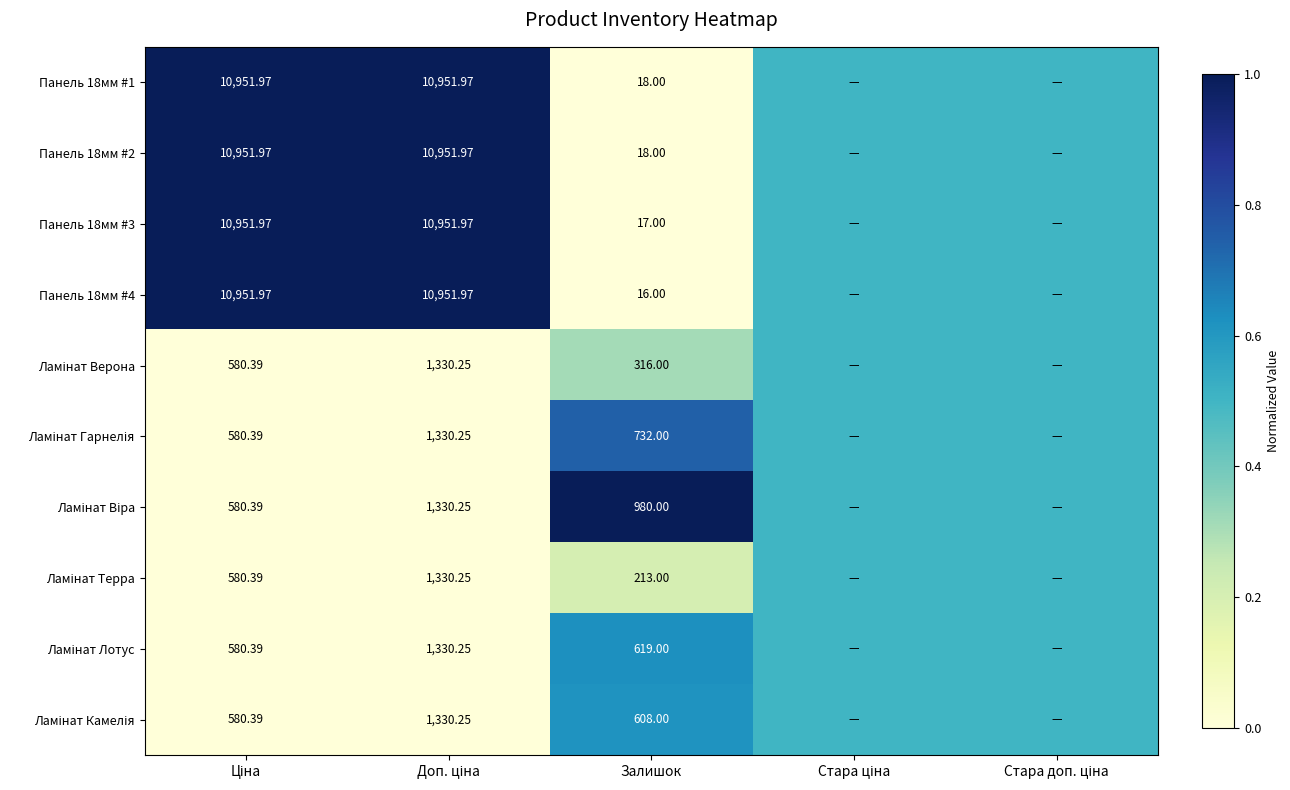

What is the total value across all series at Стара доп. ціна?

5.0